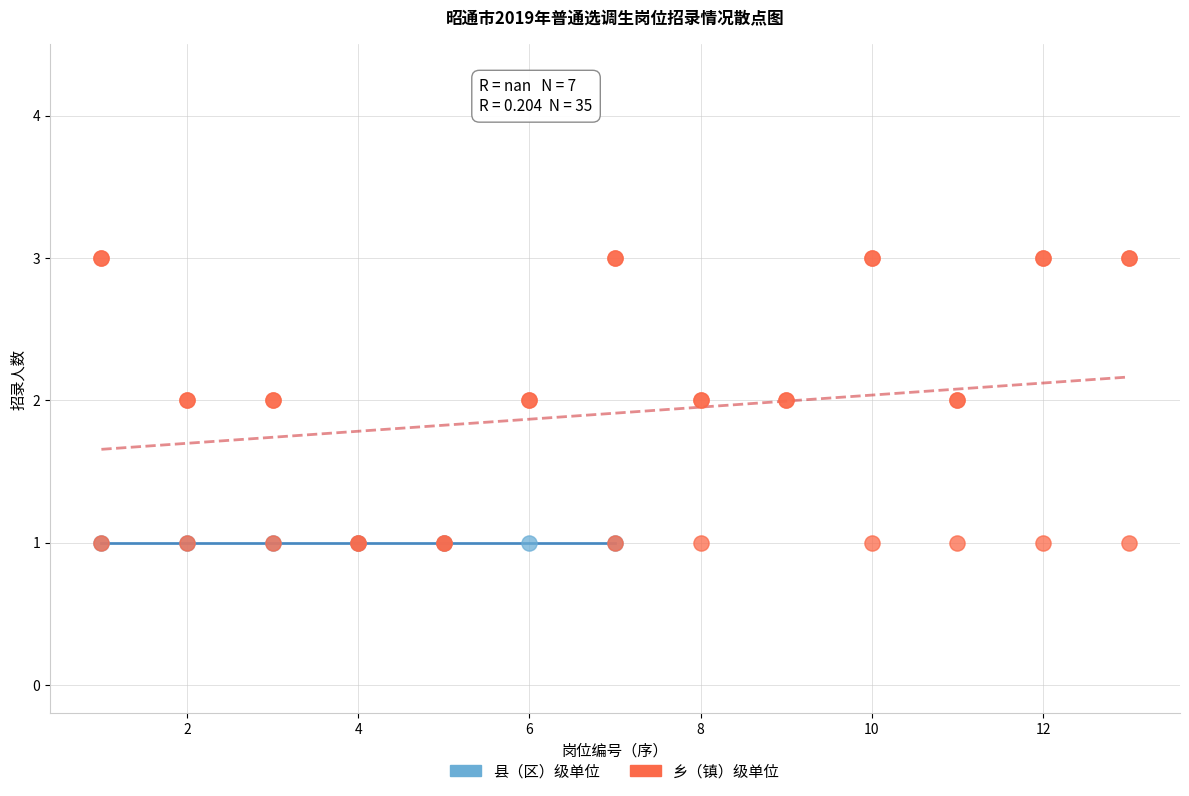

Which series contains the highest Y value?

乡（镇）级单位